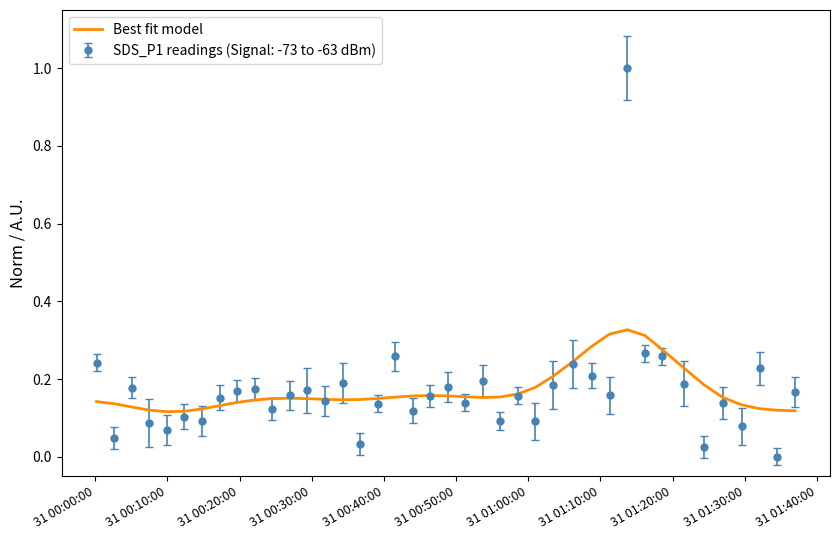

List the series in order of their peak value, lowest first.

Best fit model, SDS_P1 readings (Signal: -73 to -63 dBm)